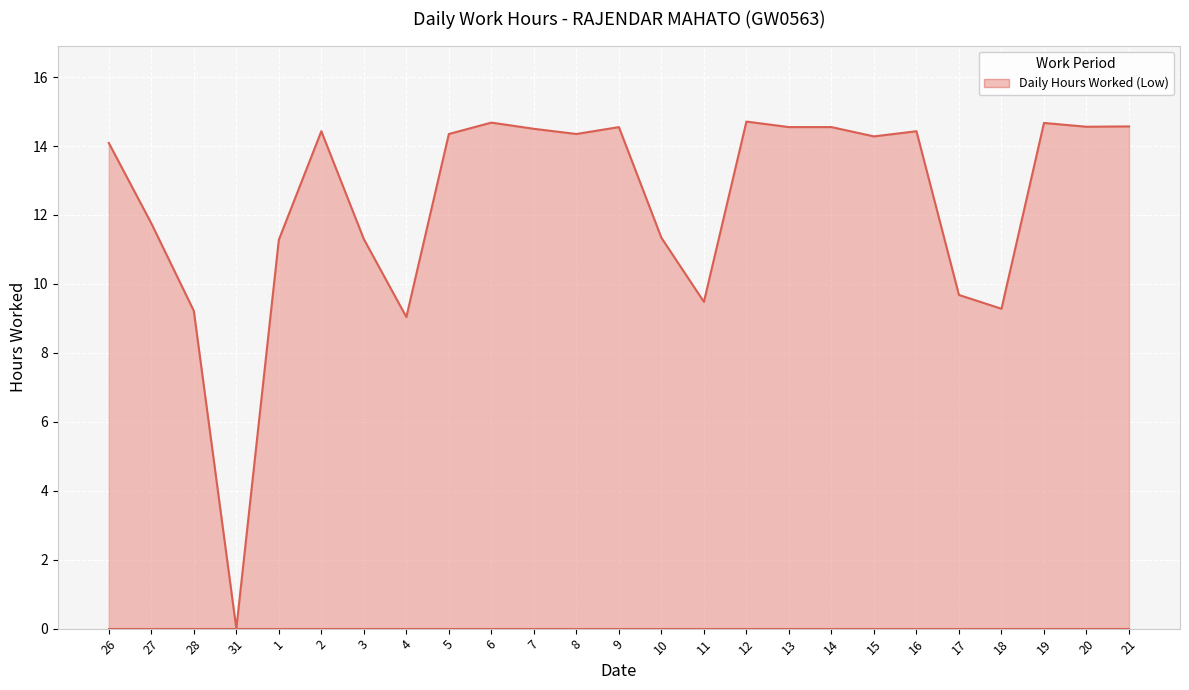

Which label corresponds to the smallest value in the chart?

31